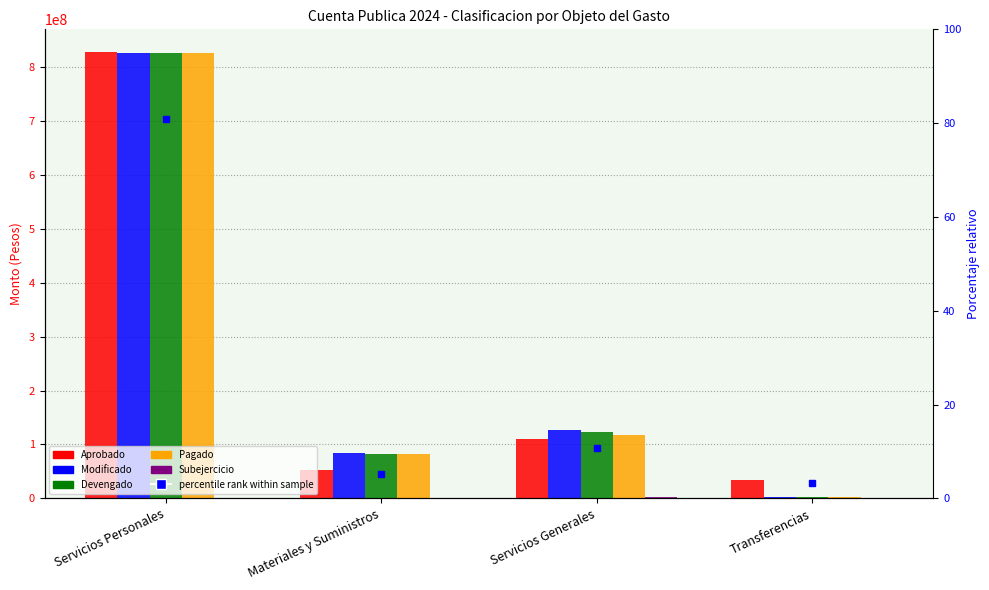

Reading left to right, list all the values displayed in this chart.

Aprobado: Servicios Personales=828949974.0	Materiales y Suministros=52732711.0	Servicios Generales=109289199.0	Transferencias=34661839.0
Modificado: Servicios Personales=827382586.0	Materiales y Suministros=83785527.0	Servicios Generales=126301532.0	Transferencias=2713648.0
Devengado: Servicios Personales=827382586.0	Materiales y Suministros=82320984.6	Servicios Generales=123495617.0	Transferencias=2713648.0
Pagado: Servicios Personales=827382586.0	Materiales y Suministros=82254452.0	Servicios Generales=117705493.0	Transferencias=2713648.0
Subejercicio: Servicios Personales=0.0	Materiales y Suministros=1464542.4	Servicios Generales=2805915.0	Transferencias=0.0
percentile rank within sample: Servicios Personales=80.8	Materiales y Suministros=5.1	Servicios Generales=10.7	Transferencias=3.4